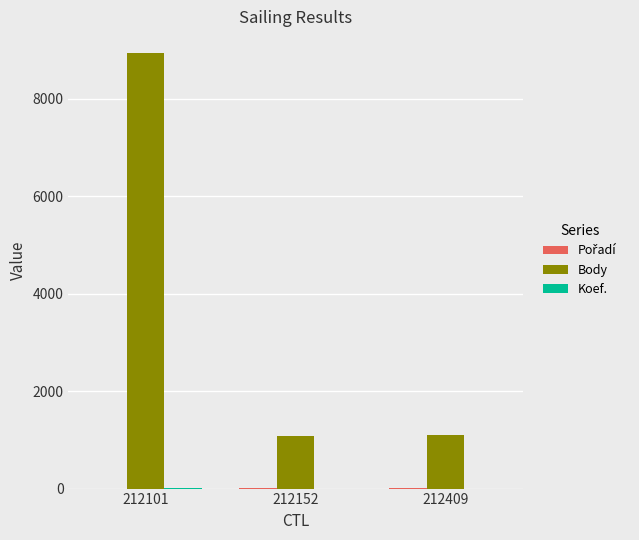

Which series has the widest spread of values?

Body